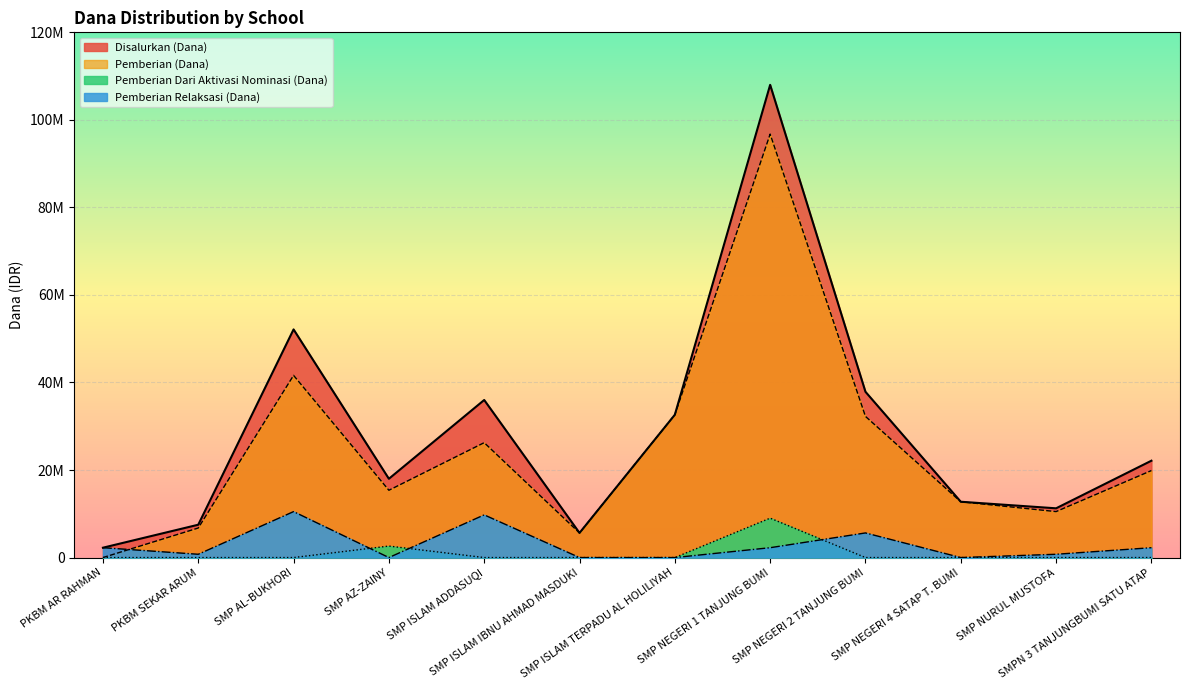

Does the chart display data point markers on the line(s)?

No